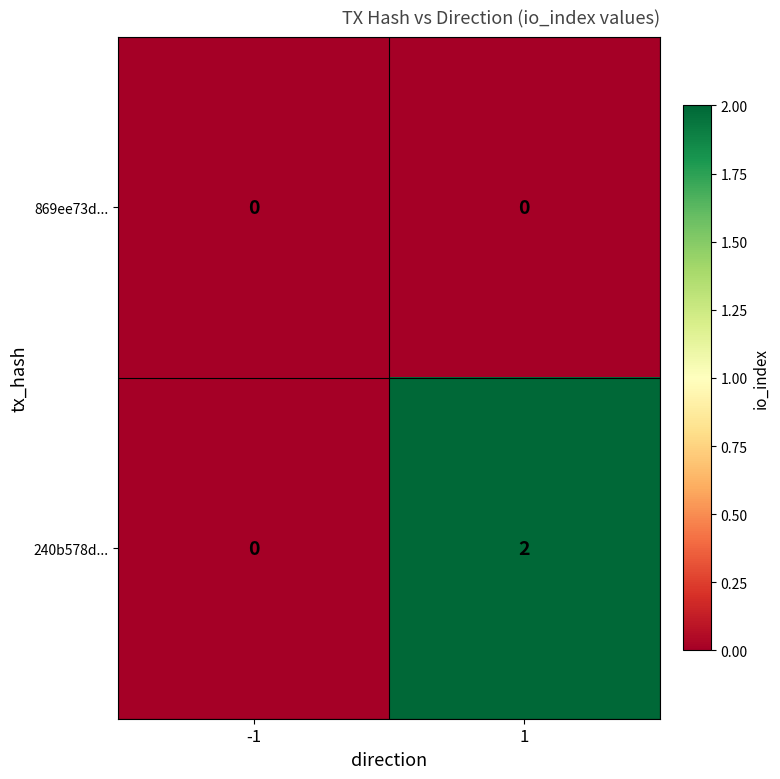

True or false: 869ee73d... has a value of 0 at 1.

True